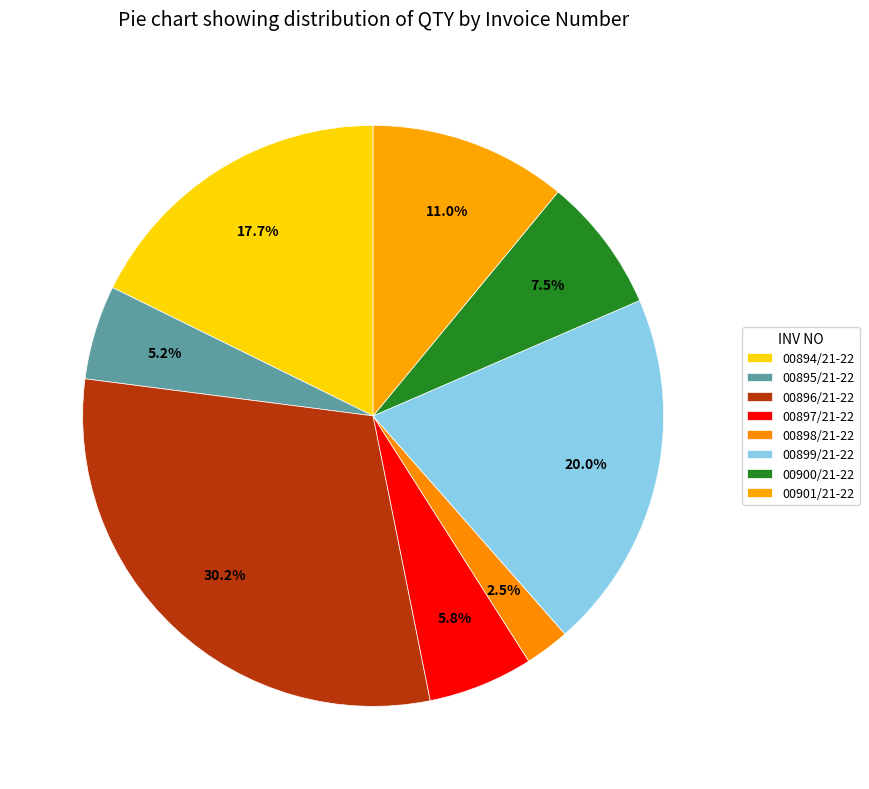

To the nearest percent, what portion does 00896/21-22 represent?

30%